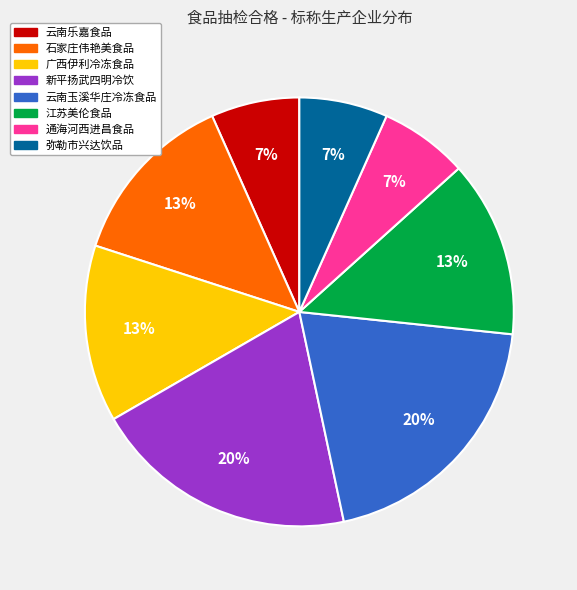

Is there a majority slice in this chart?

No